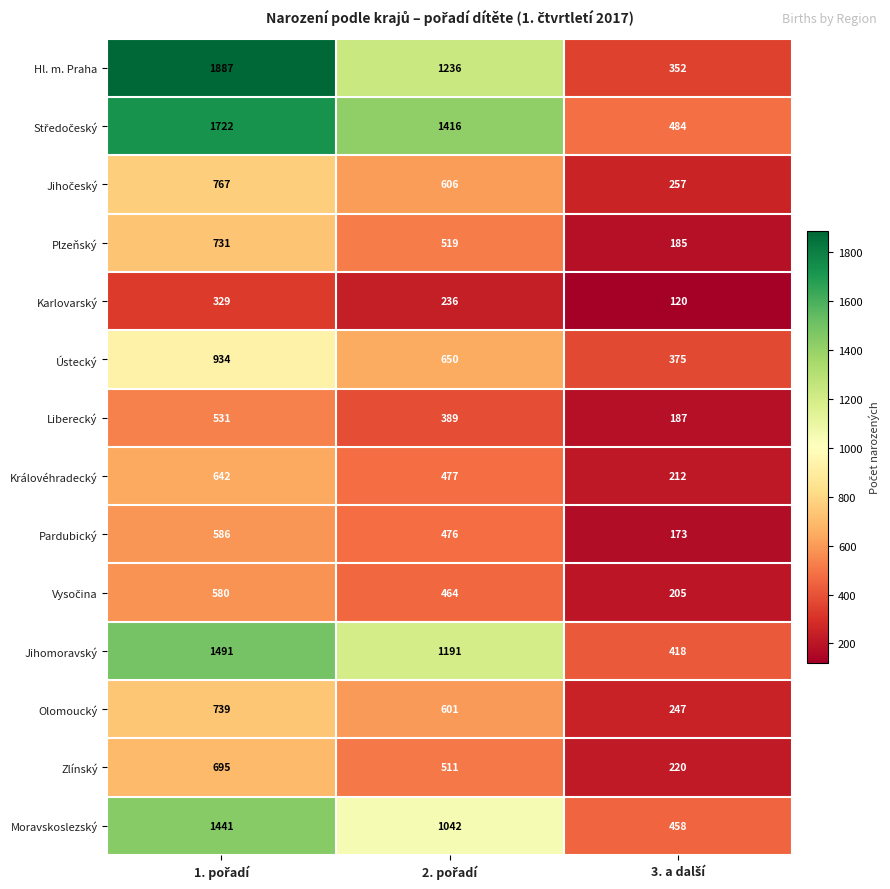

What is the greatest value displayed?

1887